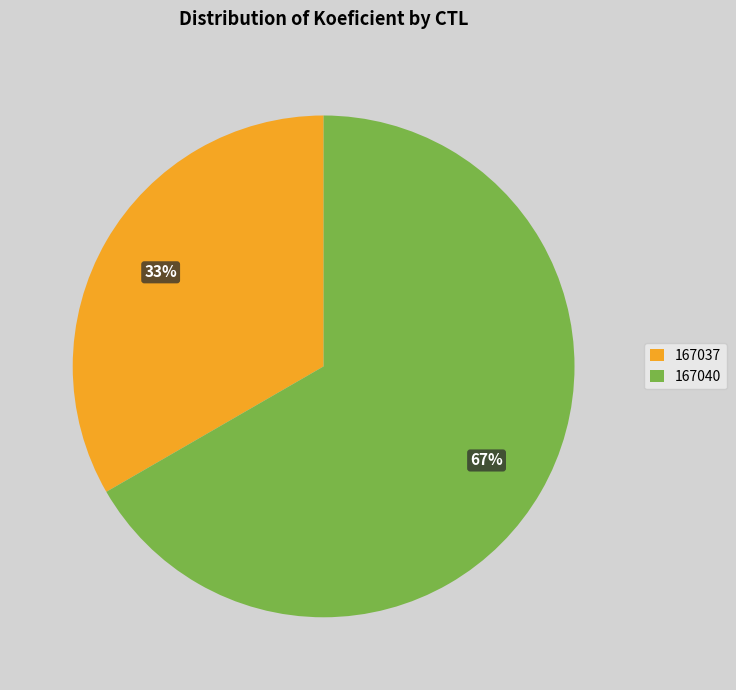

Is 167040 the majority of the pie?

Yes